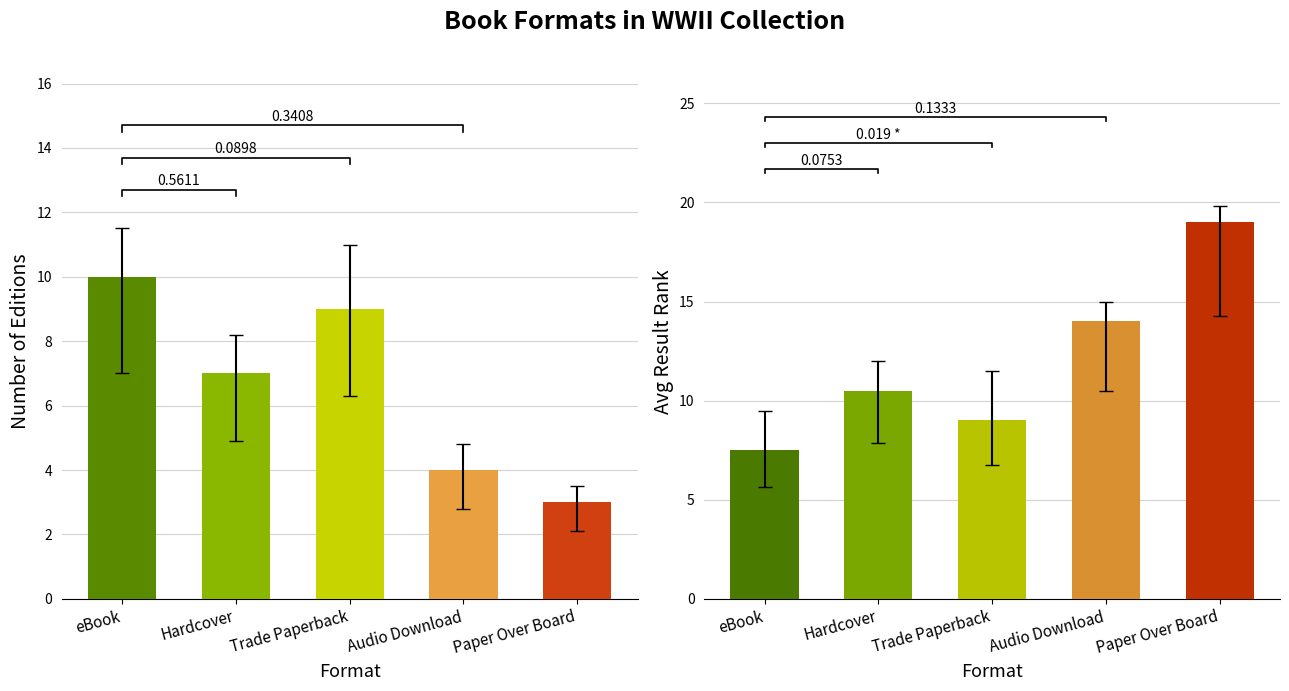

How many bars are there in total?

10